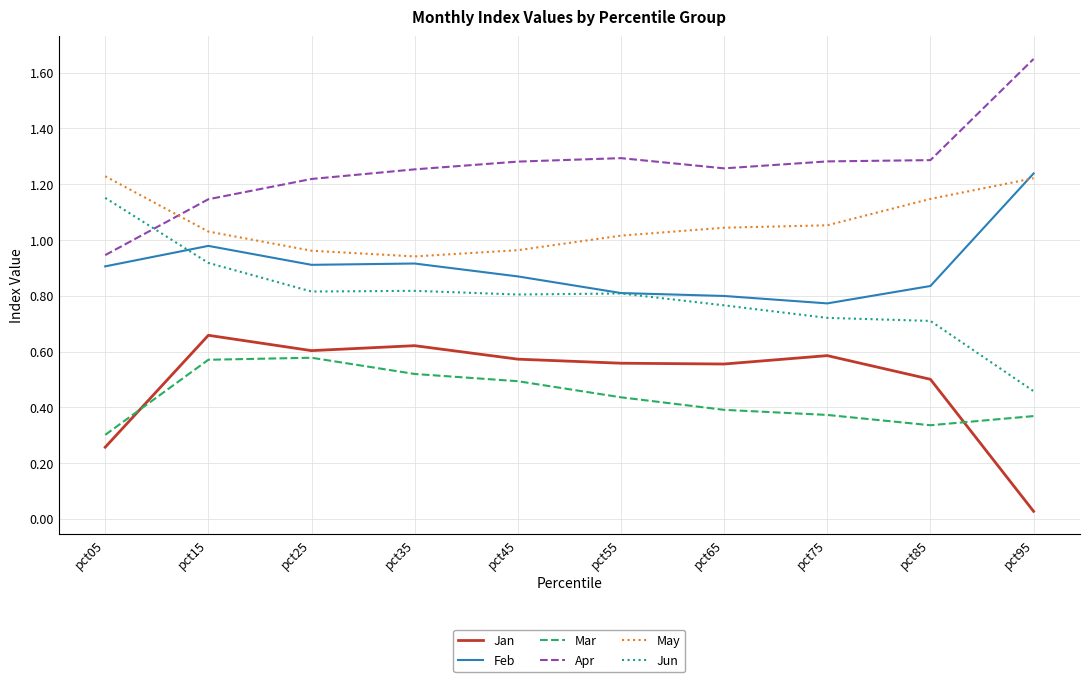

At how many categories does at least one series exceed 1?

10